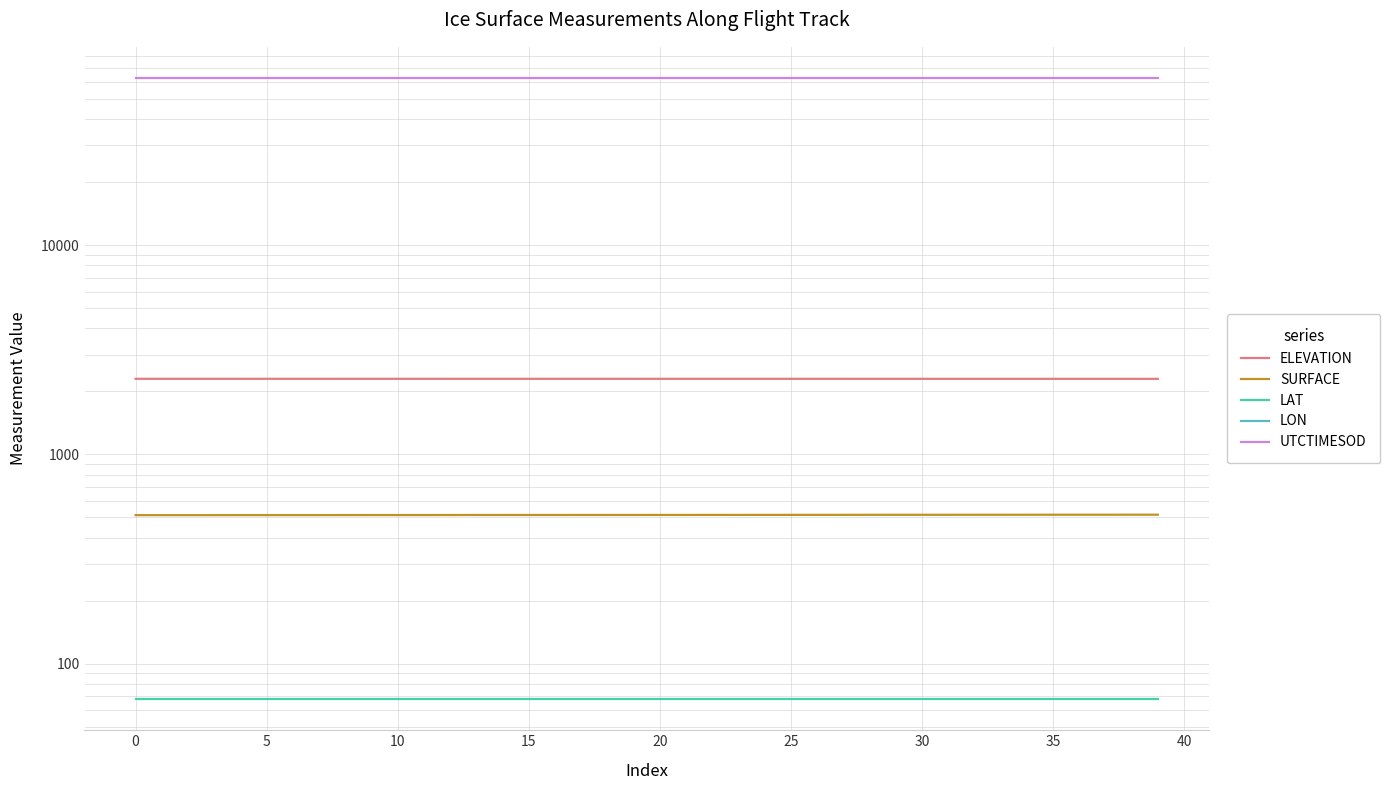

Does the chart display data point markers on the line(s)?

No